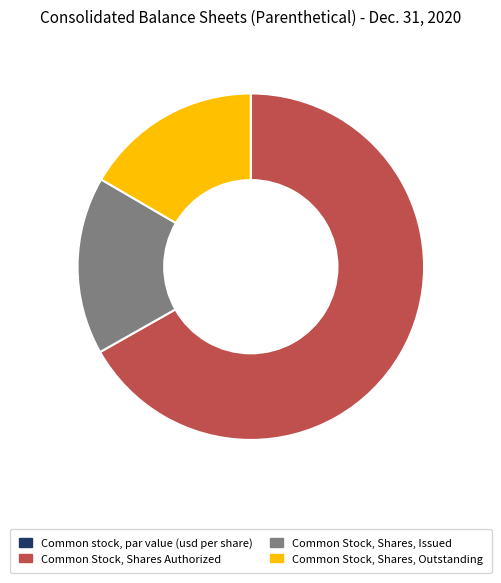

The Common Stock, Shares Authorized slice represents 76% of the pie. True or false?

False